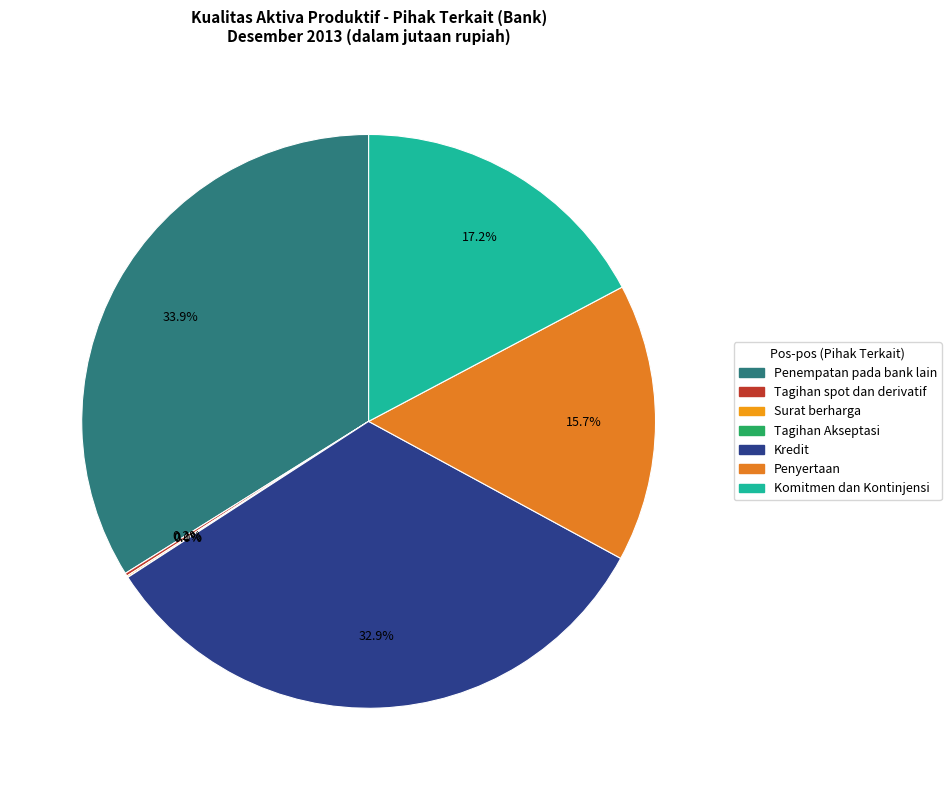

Is Surat berharga the majority of the pie?

No